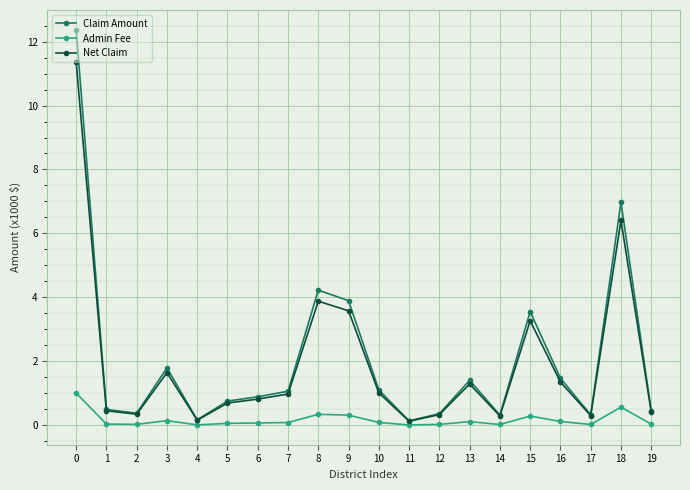

True or false: Admin Fee has more than 1 interior local peaks.

True